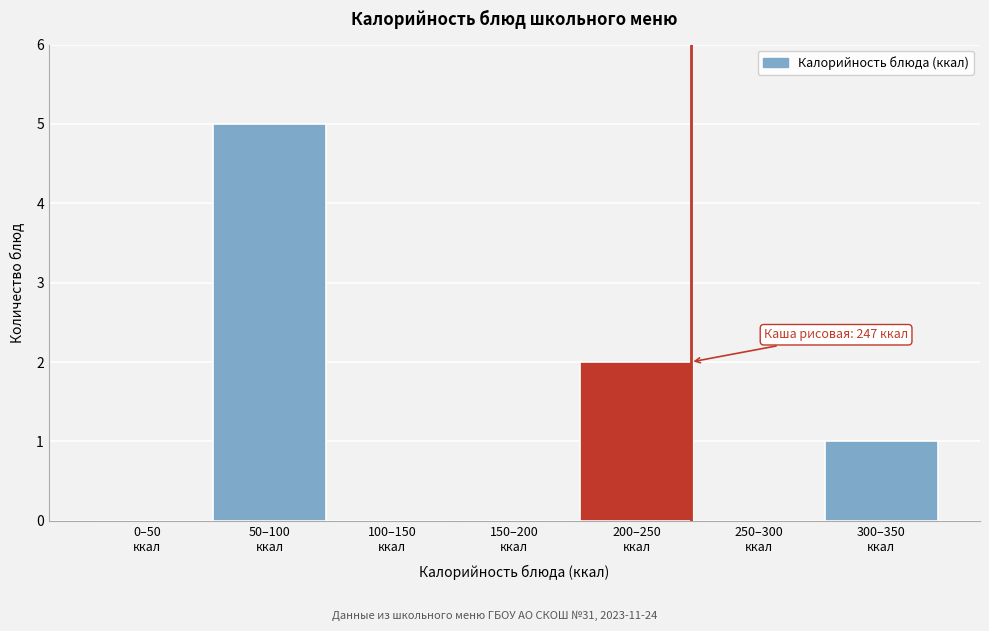

What is the maximum value shown in the chart?

5